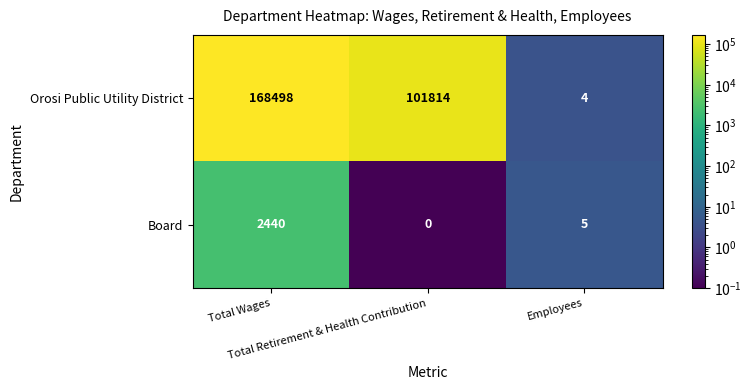

Rank the series by their maximum value, from lowest to highest.

Board, Orosi Public Utility District